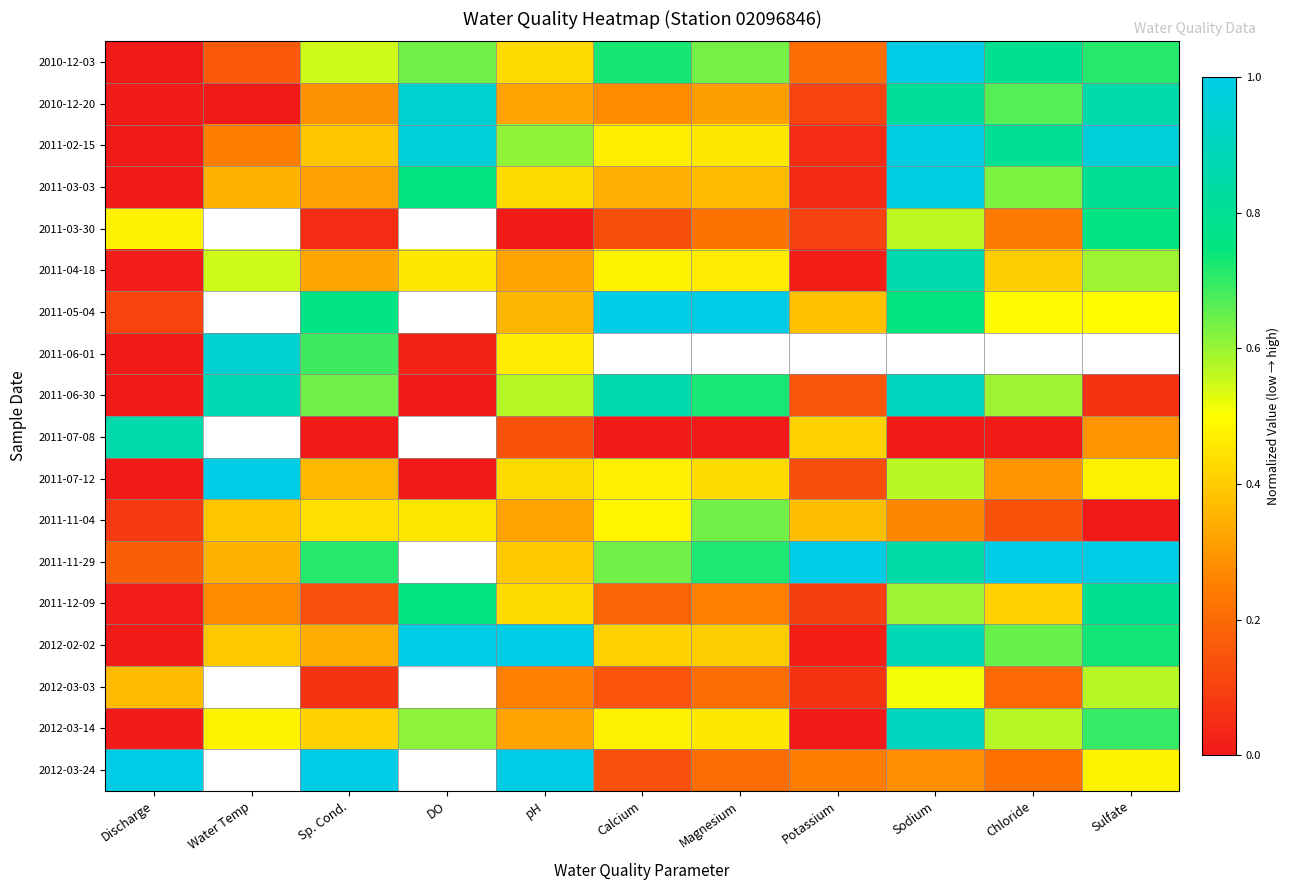

At how many categories does at least one series exceed 0?

11